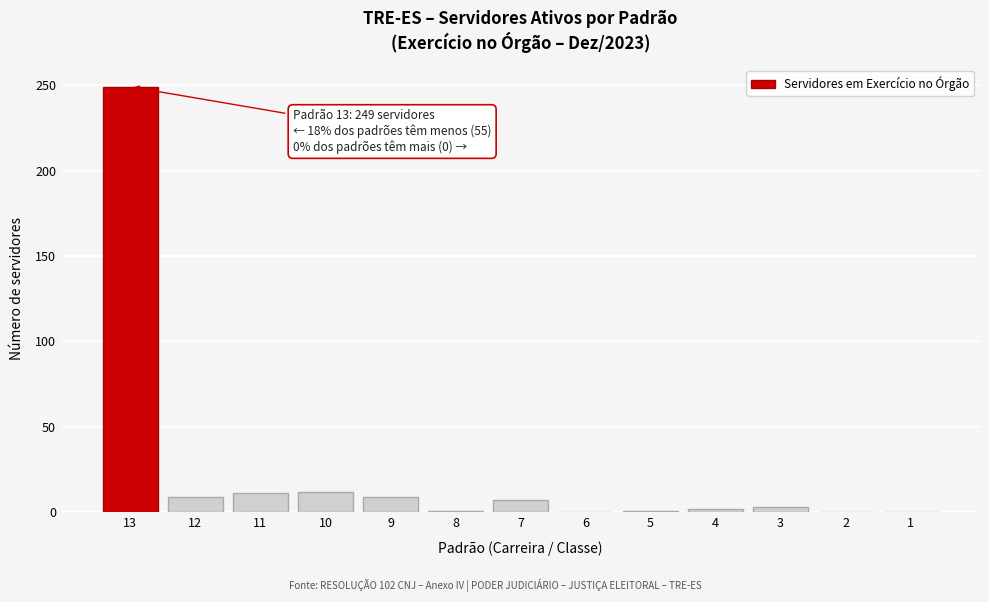

What is the maximum value shown in the chart?

249